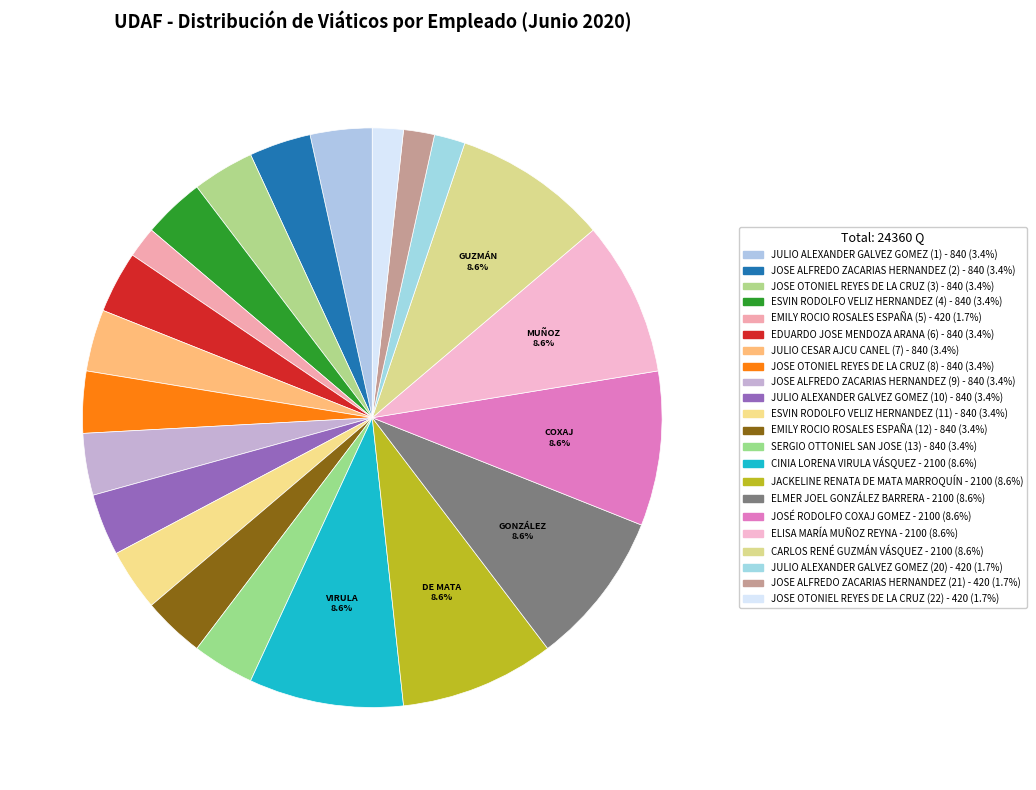

Count the number of slices in the pie.

22